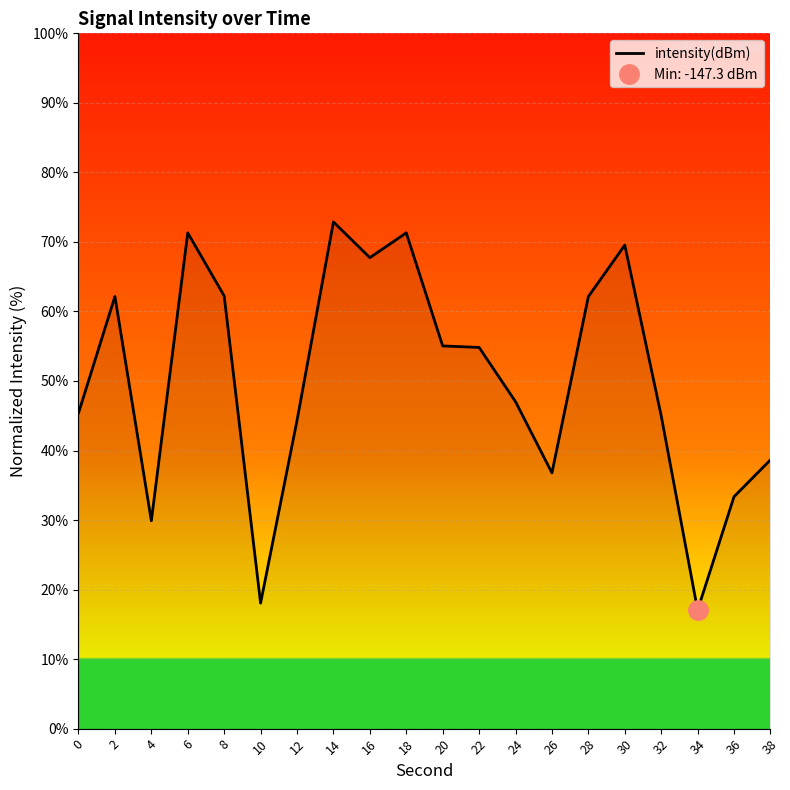

Which label corresponds to the smallest value in the chart?

34